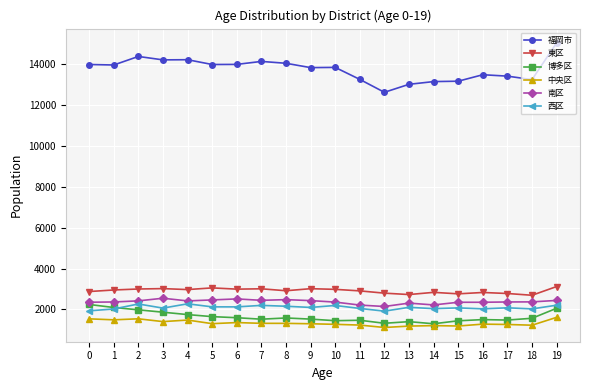

What is the smallest value displayed?

1121